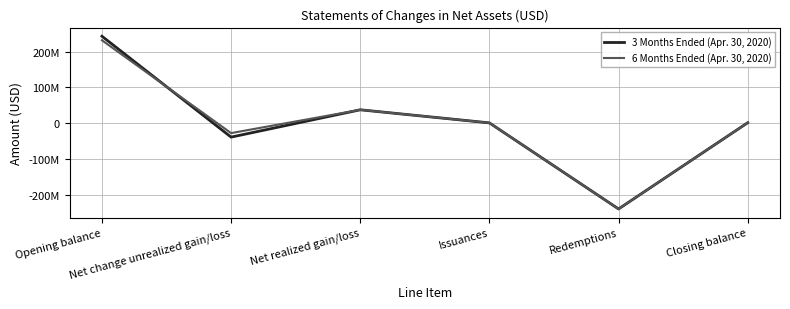

What are all the series names shown in the legend?

3 Months Ended (Apr. 30, 2020), 6 Months Ended (Apr. 30, 2020)